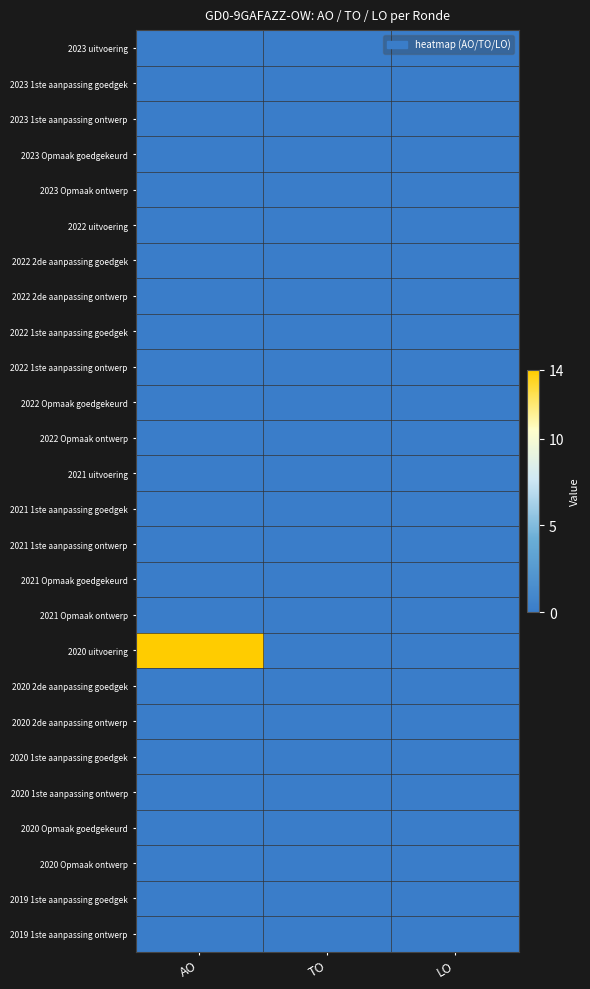

Reading right to left, extract all data points from this chart.

2023 uitvoering: LO=0	TO=0	AO=0
2023 1ste aanpassing goedgek: LO=0	TO=0	AO=0
2023 1ste aanpassing ontwerp: LO=0	TO=0	AO=0
2023 Opmaak goedgekeurd: LO=0	TO=0	AO=0
2023 Opmaak ontwerp: LO=0	TO=0	AO=0
2022 uitvoering: LO=0	TO=0	AO=0
2022 2de aanpassing goedgek: LO=0	TO=0	AO=0
2022 2de aanpassing ontwerp: LO=0	TO=0	AO=0
2022 1ste aanpassing goedgek: LO=0	TO=0	AO=0
2022 1ste aanpassing ontwerp: LO=0	TO=0	AO=0
2022 Opmaak goedgekeurd: LO=0	TO=0	AO=0
2022 Opmaak ontwerp: LO=0	TO=0	AO=0
2021 uitvoering: LO=0	TO=0	AO=0
2021 1ste aanpassing goedgek: LO=0	TO=0	AO=0
2021 1ste aanpassing ontwerp: LO=0	TO=0	AO=0
2021 Opmaak goedgekeurd: LO=0	TO=0	AO=0
2021 Opmaak ontwerp: LO=0	TO=0	AO=0
2020 uitvoering: LO=0	TO=0	AO=14
2020 2de aanpassing goedgek: LO=0	TO=0	AO=0
2020 2de aanpassing ontwerp: LO=0	TO=0	AO=0
2020 1ste aanpassing goedgek: LO=0	TO=0	AO=0
2020 1ste aanpassing ontwerp: LO=0	TO=0	AO=0
2020 Opmaak goedgekeurd: LO=0	TO=0	AO=0
2020 Opmaak ontwerp: LO=0	TO=0	AO=0
2019 1ste aanpassing goedgek: LO=0	TO=0	AO=0
2019 1ste aanpassing ontwerp: LO=0	TO=0	AO=0